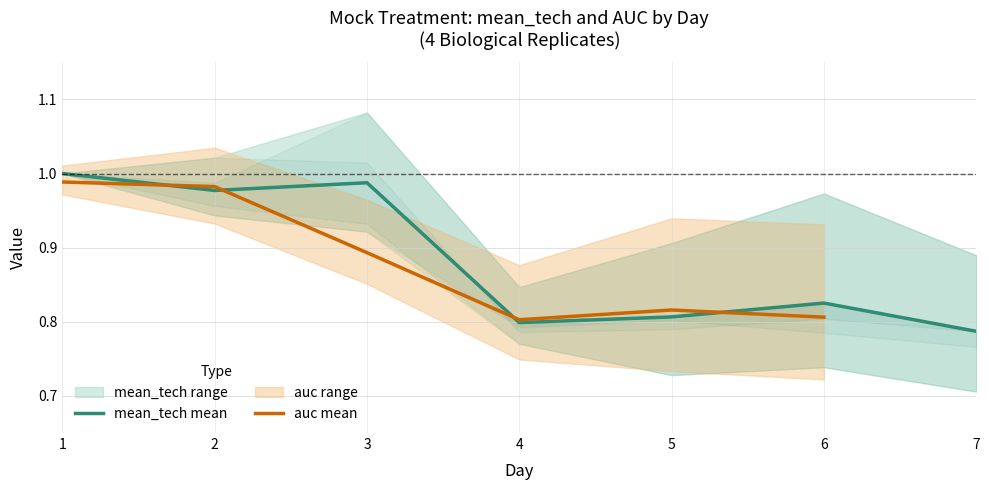

Which has a higher value, 3 or 5?

3